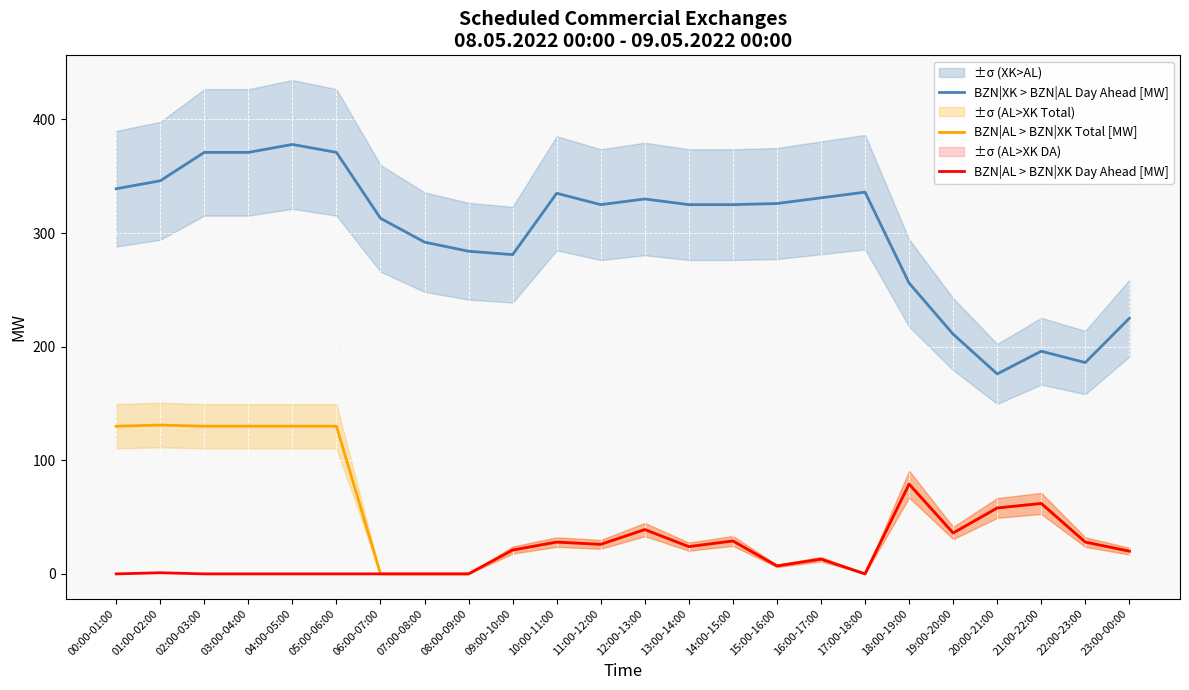

Reading right to left, extract all data points from this chart.

BZN|XK > BZN|AL Day Ahead [MW]: 23:00-00:00=225	22:00-23:00=186	21:00-22:00=196	20:00-21:00=176	19:00-20:00=211	18:00-19:00=256	17:00-18:00=336	16:00-17:00=331	15:00-16:00=326	14:00-15:00=325	13:00-14:00=325	12:00-13:00=330	11:00-12:00=325	10:00-11:00=335	09:00-10:00=281	08:00-09:00=284	07:00-08:00=292	06:00-07:00=313	05:00-06:00=371	04:00-05:00=378	03:00-04:00=371	02:00-03:00=371	01:00-02:00=346	00:00-01:00=339
BZN|AL > BZN|XK Total [MW]: 23:00-00:00=20	22:00-23:00=28	21:00-22:00=62	20:00-21:00=58	19:00-20:00=36	18:00-19:00=79	17:00-18:00=0	16:00-17:00=13	15:00-16:00=7	14:00-15:00=29	13:00-14:00=24	12:00-13:00=39	11:00-12:00=26	10:00-11:00=28	09:00-10:00=21	08:00-09:00=0	07:00-08:00=0	06:00-07:00=0	05:00-06:00=130	04:00-05:00=130	03:00-04:00=130	02:00-03:00=130	01:00-02:00=131	00:00-01:00=130
BZN|AL > BZN|XK Day Ahead [MW]: 23:00-00:00=20	22:00-23:00=28	21:00-22:00=62	20:00-21:00=58	19:00-20:00=36	18:00-19:00=79	17:00-18:00=0	16:00-17:00=13	15:00-16:00=7	14:00-15:00=29	13:00-14:00=24	12:00-13:00=39	11:00-12:00=26	10:00-11:00=28	09:00-10:00=21	08:00-09:00=0	07:00-08:00=0	06:00-07:00=0	05:00-06:00=0	04:00-05:00=0	03:00-04:00=0	02:00-03:00=0	01:00-02:00=1	00:00-01:00=0